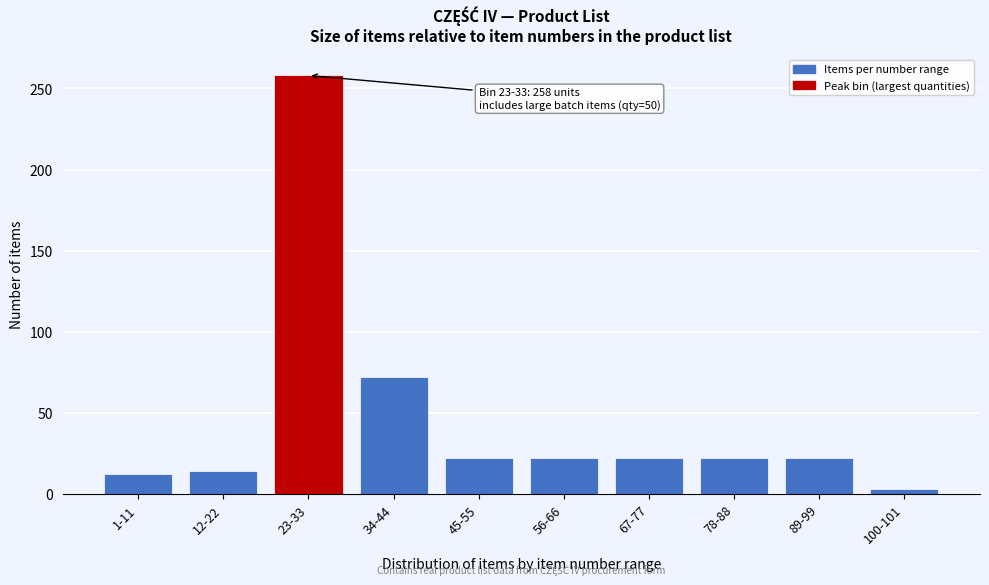

Reading right to left, transcribe all the data shown in this chart.

100-101=3	89-99=22	78-88=22	67-77=22	56-66=22	45-55=22	34-44=72	23-33=258	12-22=14	1-11=12